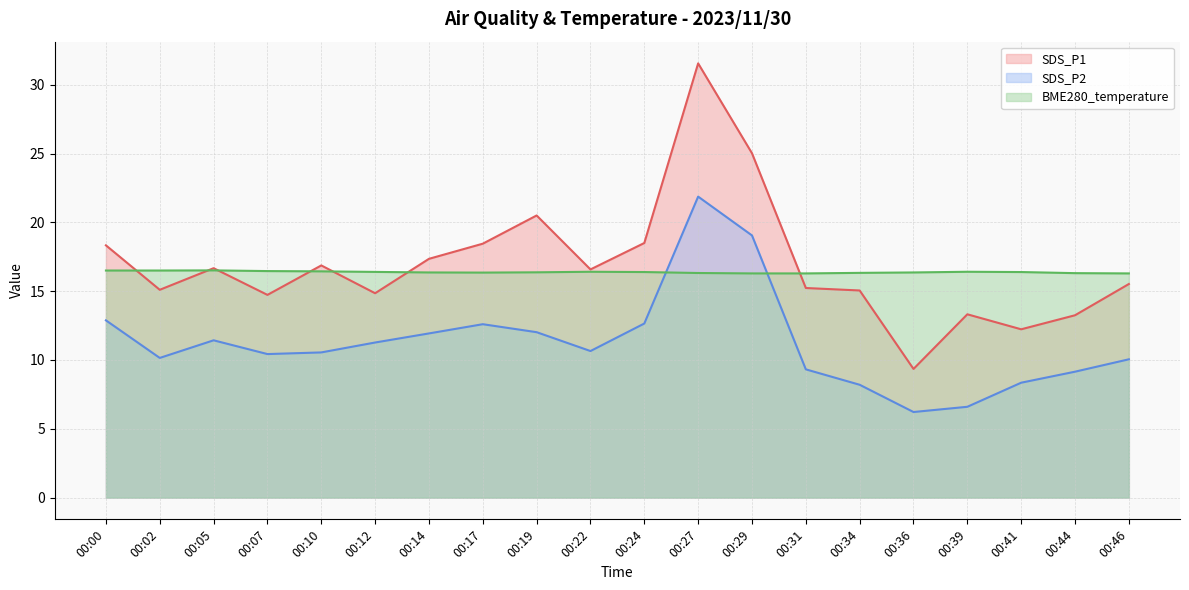

How many intersections are there between SDS_P1 and BME280_temperature?

7